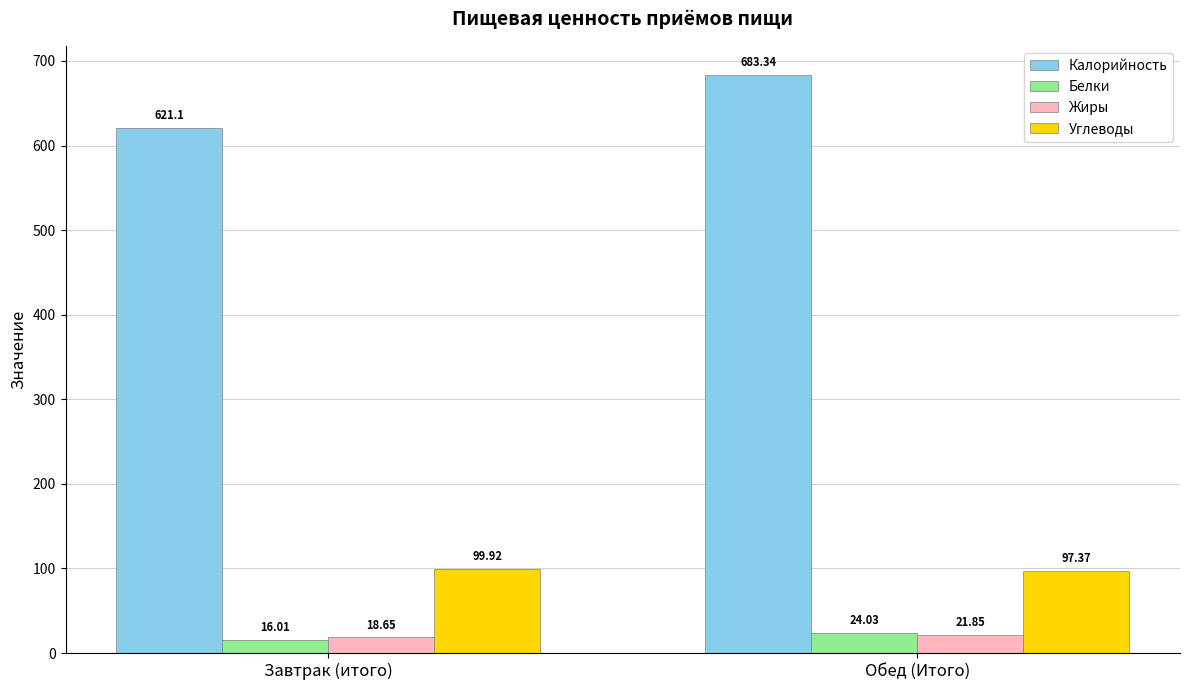

Is it true that Жиры equals 18.6 at Завтрак (итого)?

True